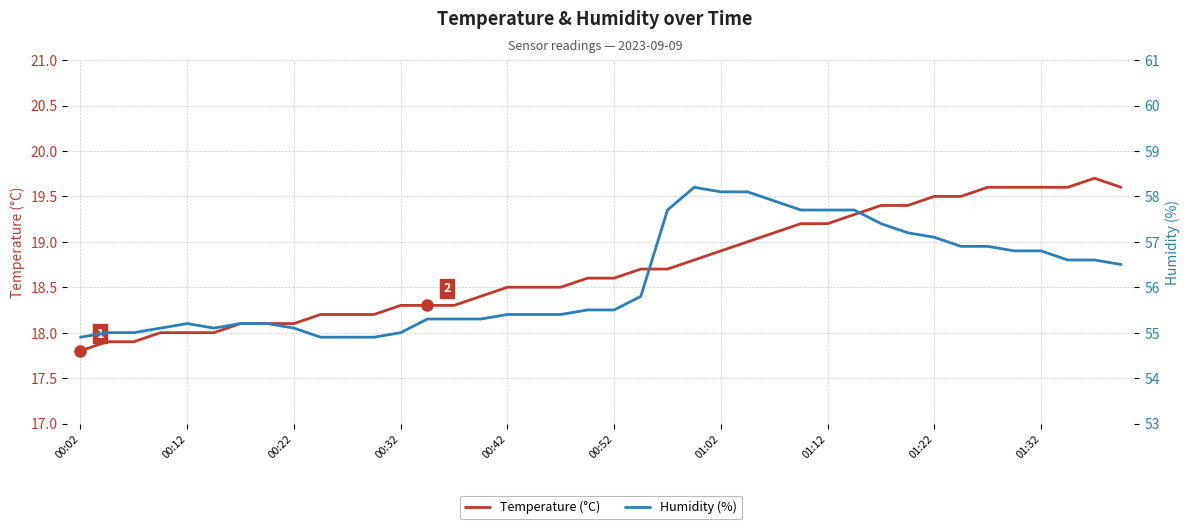

What is the maximum value for Temperature (°C)?

19.7